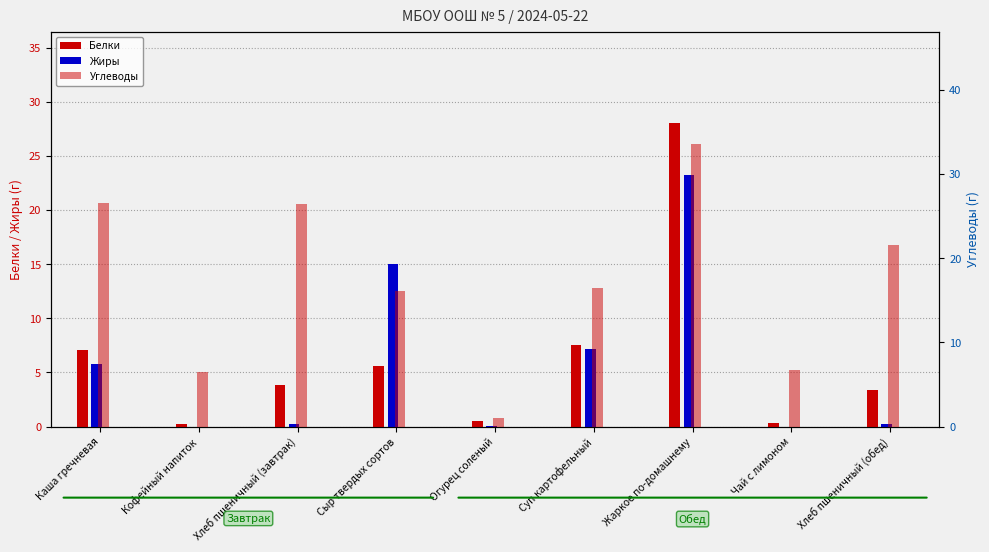

The Белки series shows 0.3 at Чай с лимоном. True or false?

True